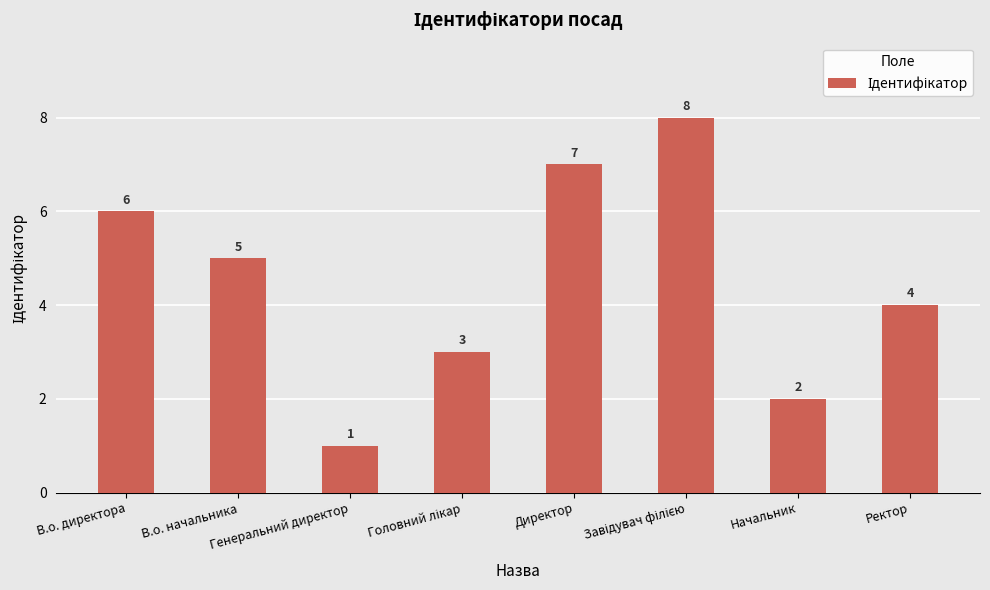

At which category does the chart reach its minimum across all series?

Генеральний директор